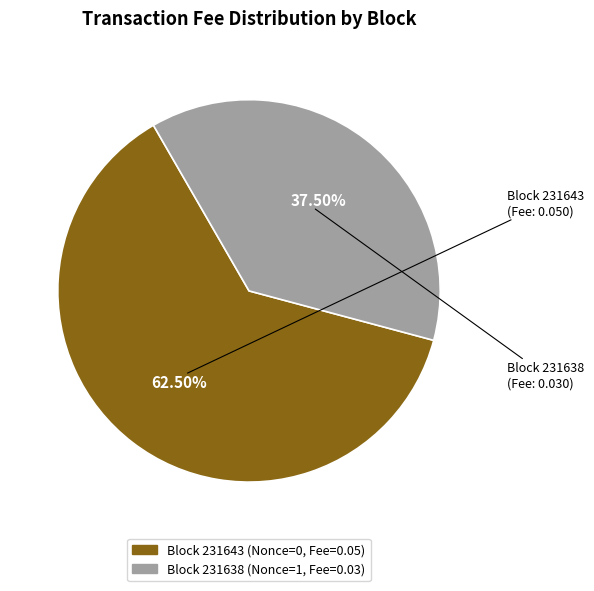

To the nearest percent, what is the average slice percentage?

50%